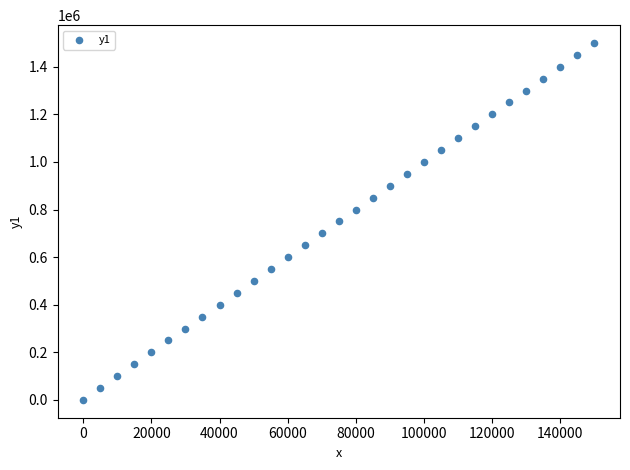

What is the range of Y values (max minus min)?

1500000